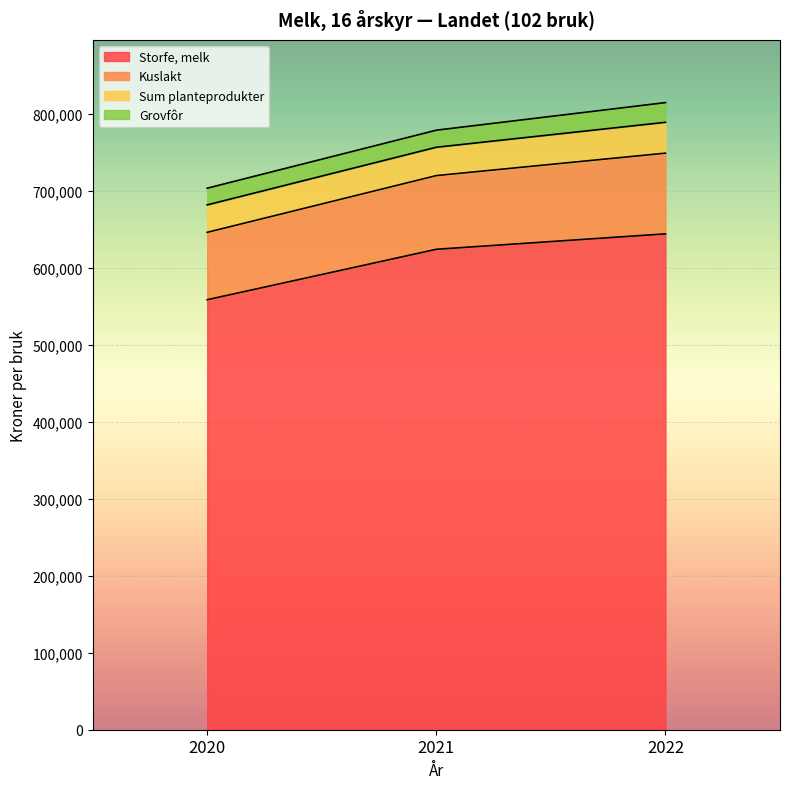

Which series has the largest total across all categories?

Storfe, melk